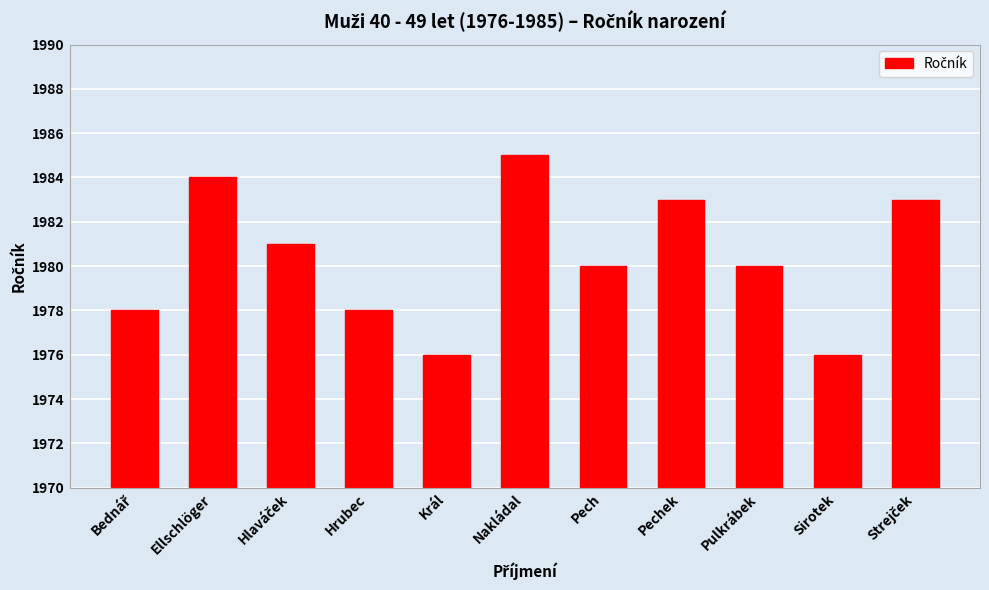

What is the ratio of the value at Ellschlöger to the value at Nakládal?

1.0